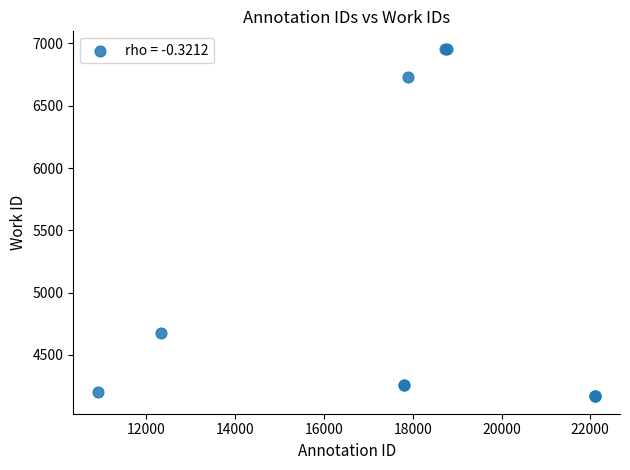

What Y value in the scatter plot is closest to 5562?

4675